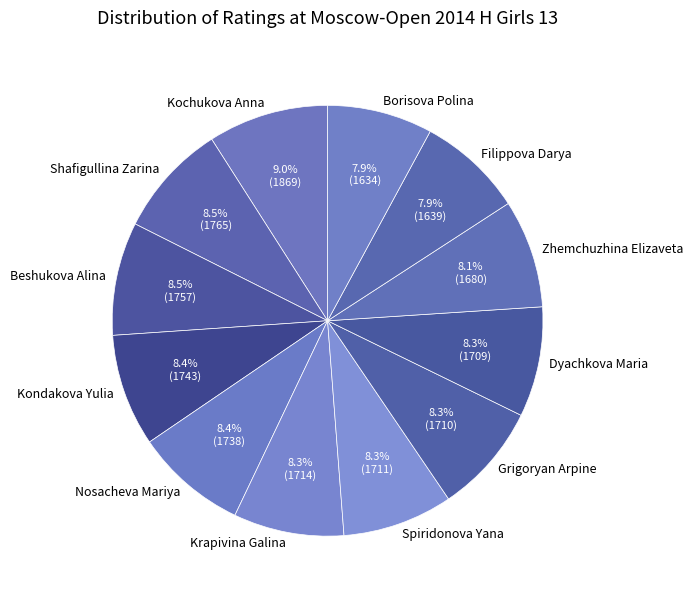

What percentage is the Spiridonova Yana slice, to the nearest percent?

8%